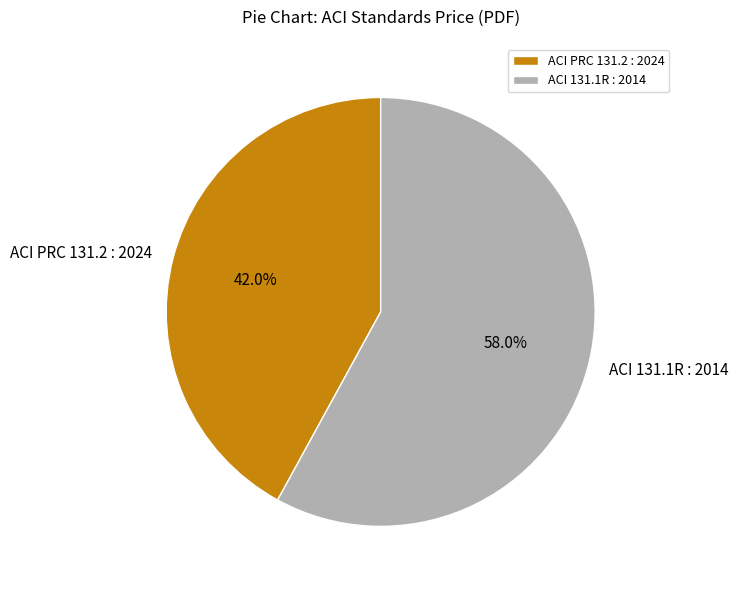

Between ACI PRC 131.2 : 2024 and ACI 131.1R : 2014, which is larger?

ACI 131.1R : 2014